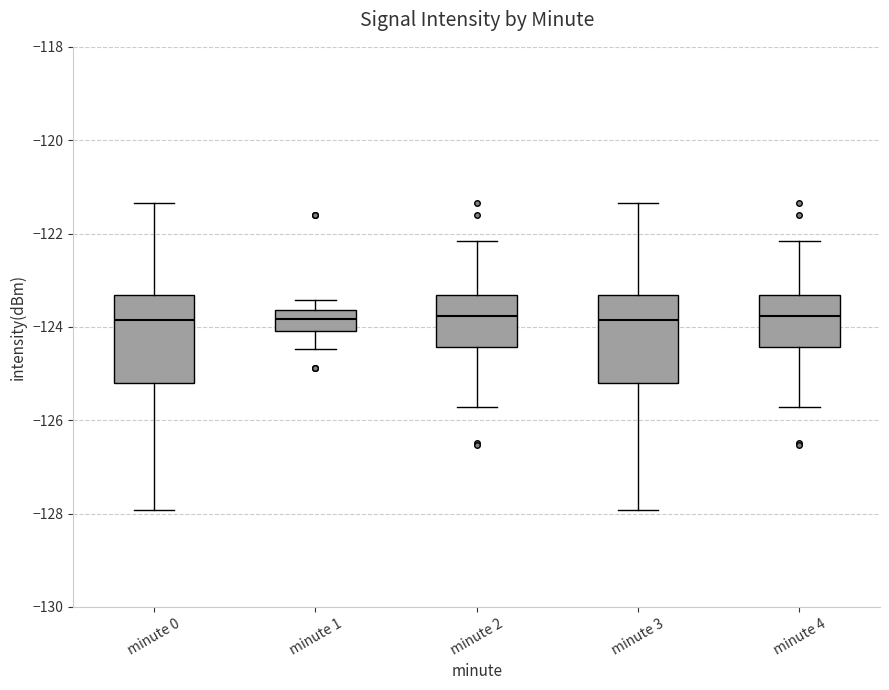

Where is the lower edge of the box for minute 1 on the y-axis? The values are not printed on the chart, so give them approximately, as read against the axis.

-124.0